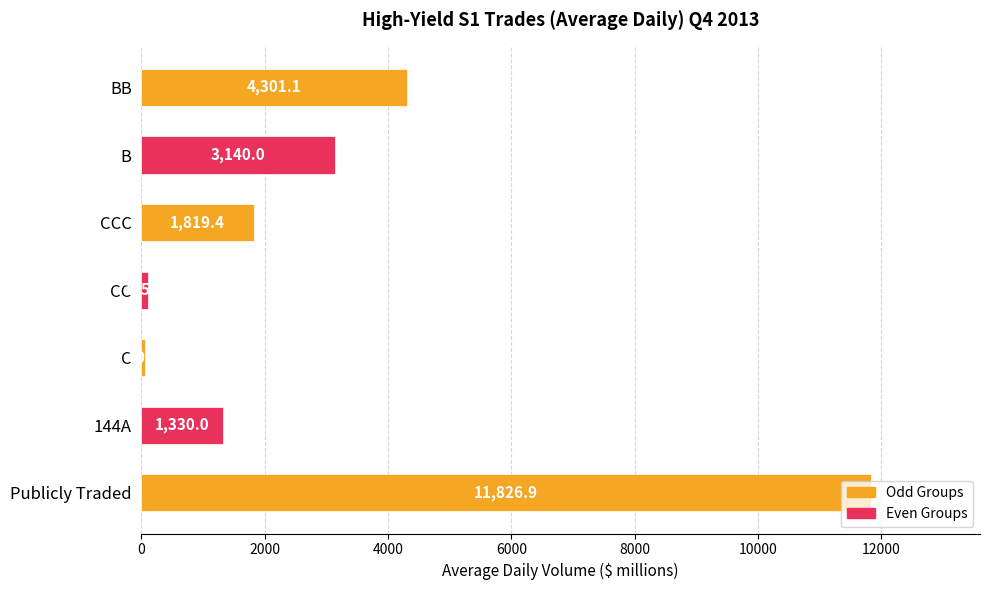

What is the label of the 2nd bar from the bottom?

144A